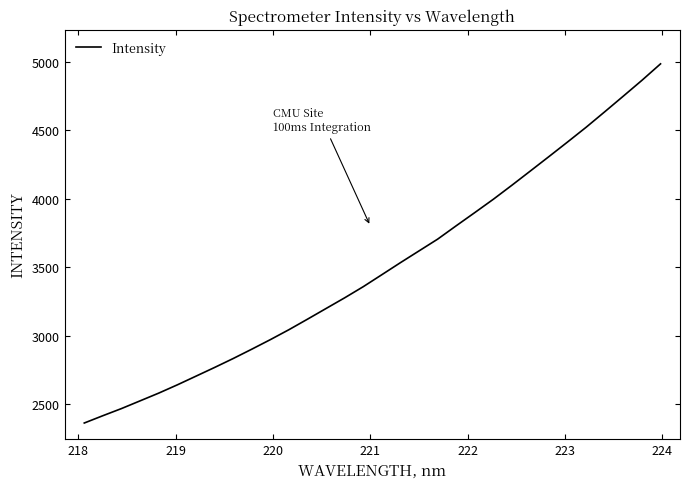

What is the difference between the maximum and minimum values?

2623.4